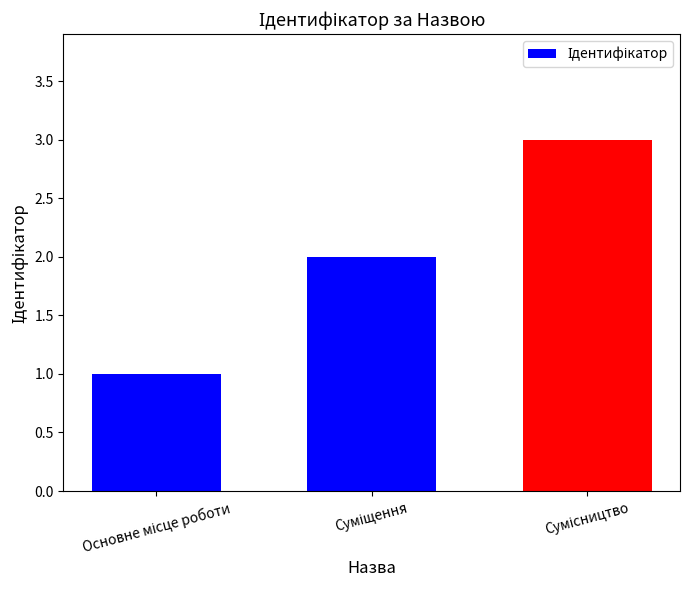

What is the value of the 3rd bar from the left?

3